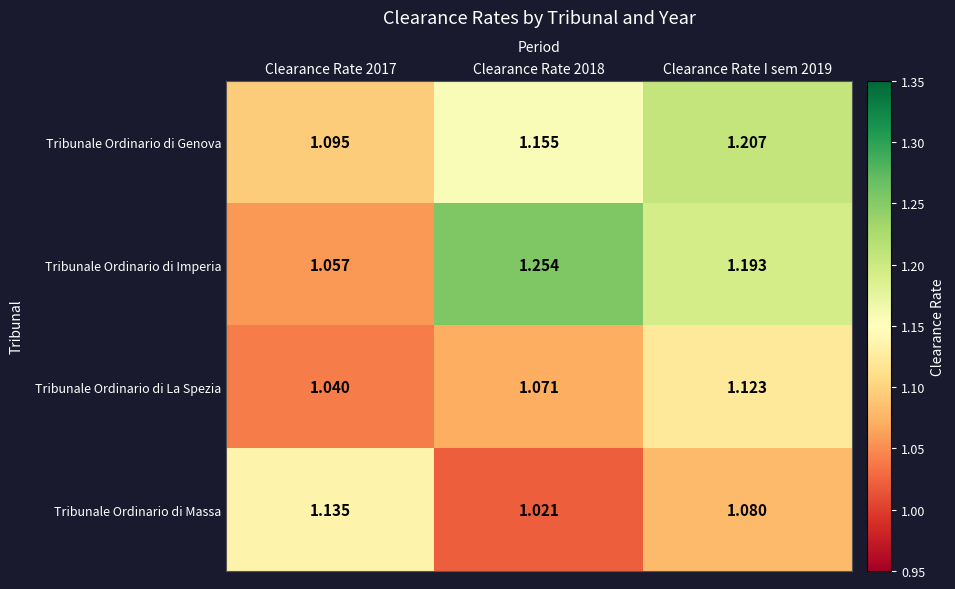

Rank the series at Clearance Rate 2018 from lowest to highest value.

Tribunale Ordinario di Massa, Tribunale Ordinario di La Spezia, Tribunale Ordinario di Genova, Tribunale Ordinario di Imperia